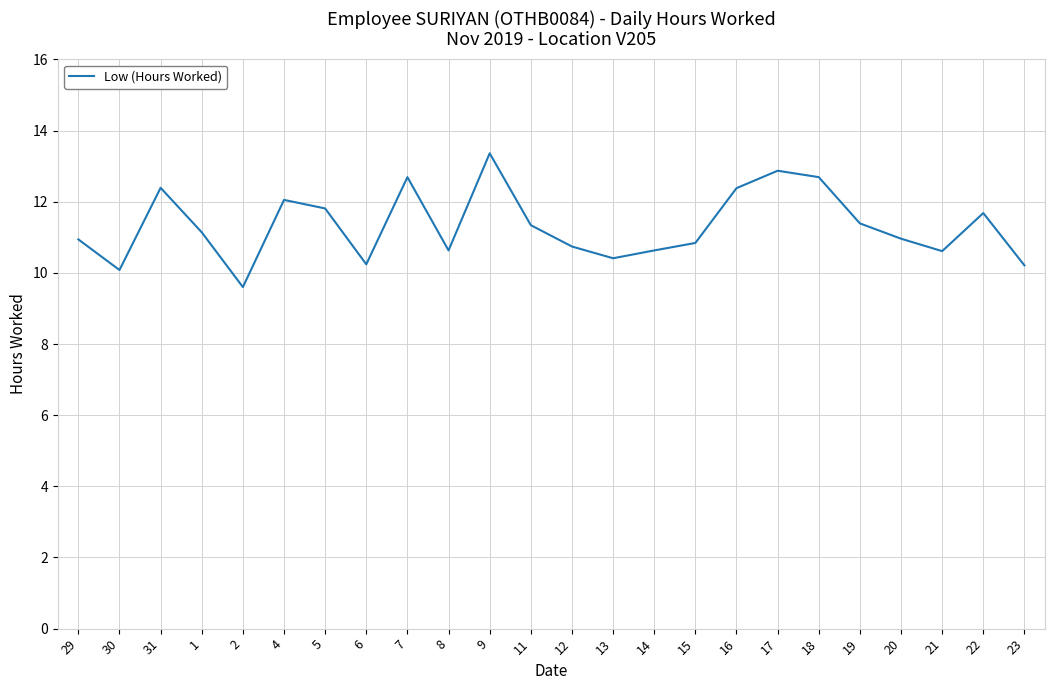

Is it true that the value at 11 is 6.5?

False